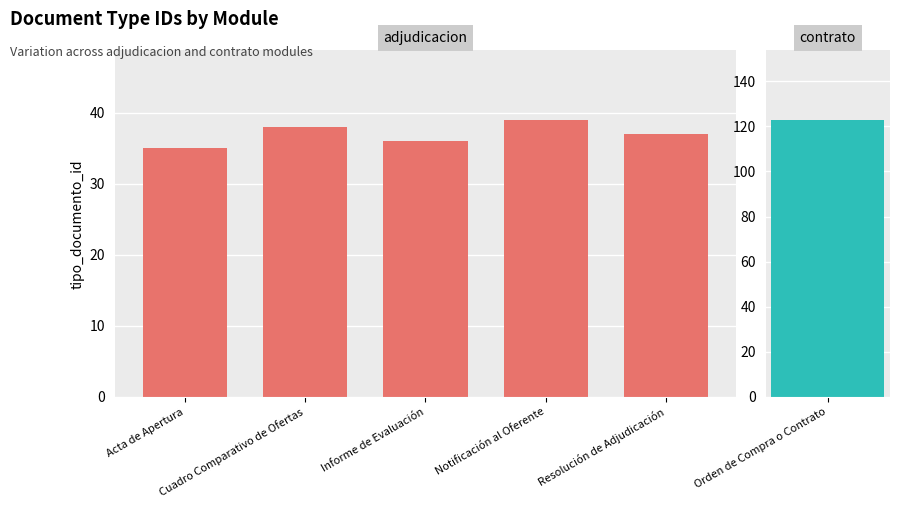

What position from the right is Informe de Evaluación?

3